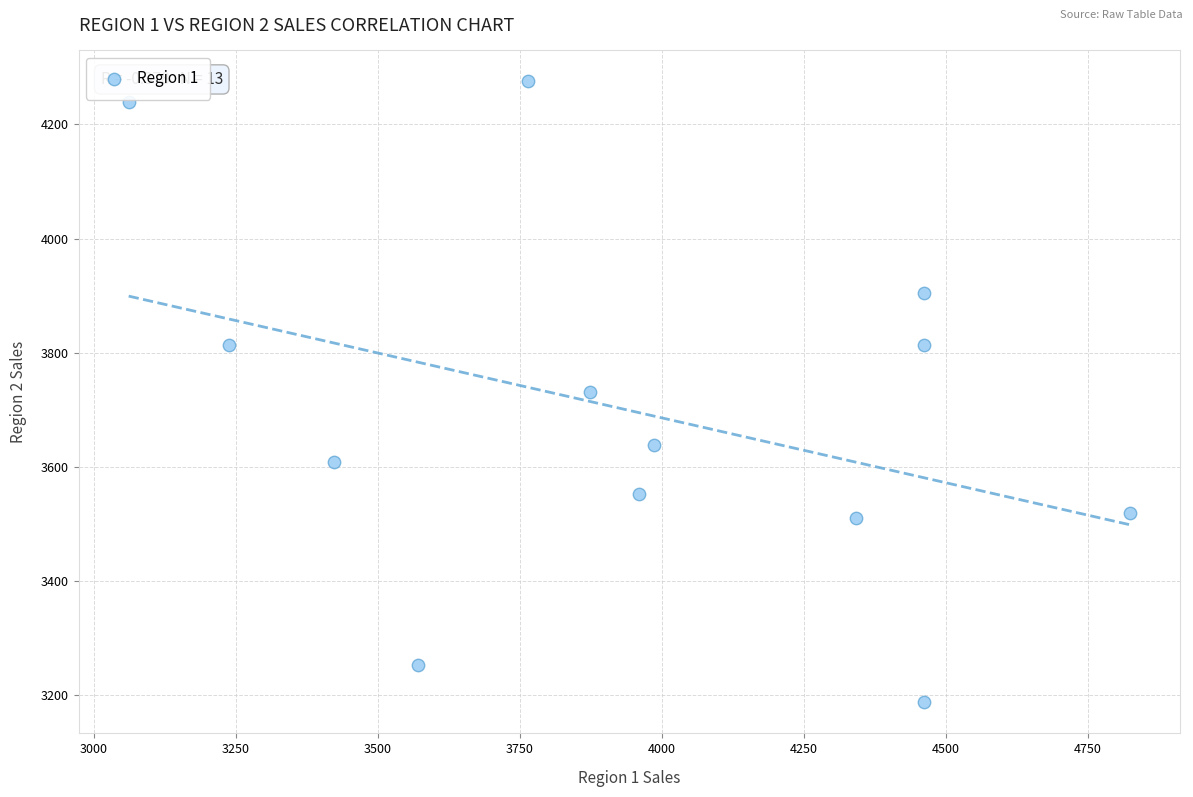

What is the range of Y values (max minus min)?

1087